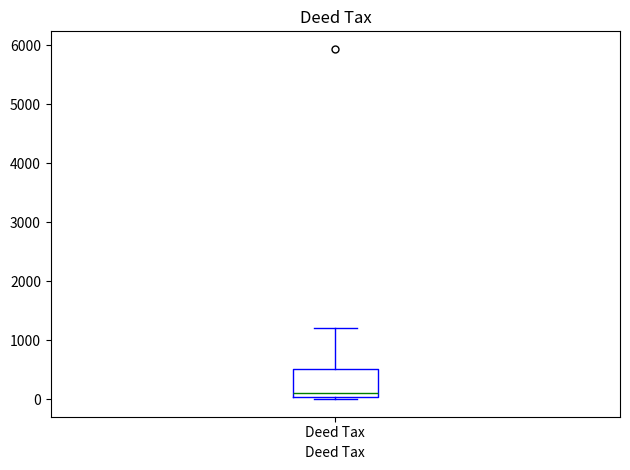

Read this box plot against the y-axis: the position of the median line, the range covered by the box, and the ends of both whiskers. The values are not printed on the chart, so give them approximately, as read against the axis.

median 100, box 0 to 500, whiskers 0 (just below the box's lower edge) to 1200